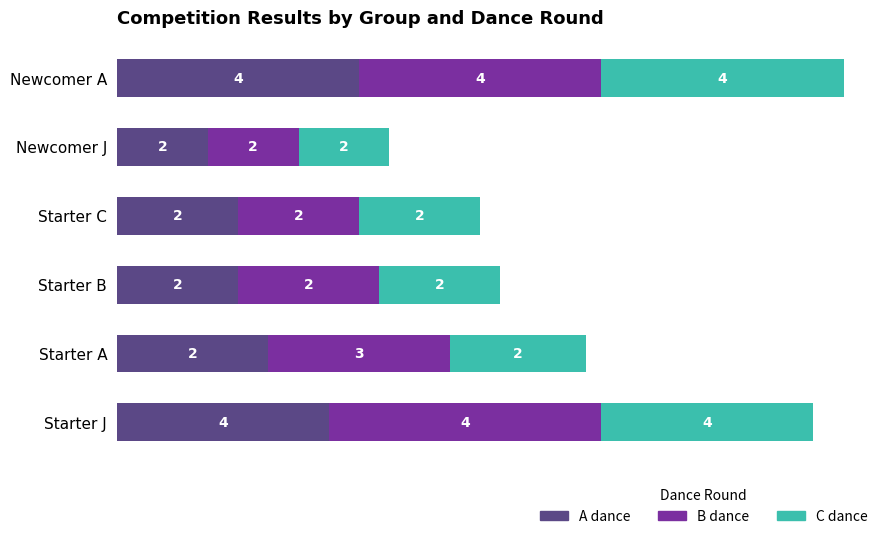

What is the approximate value of A dance at Starter C?

2.0